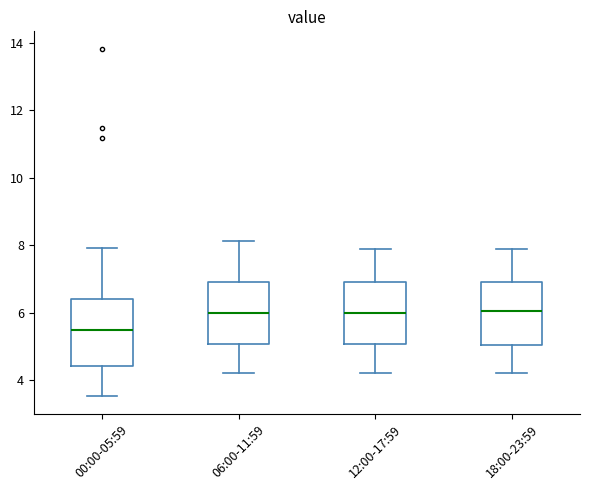

Which box has the lowest median line?

00:00-05:59